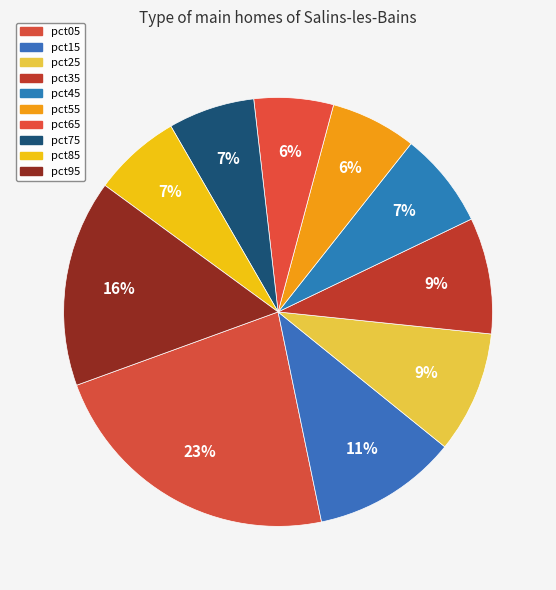

Count the number of slices in the pie.

10